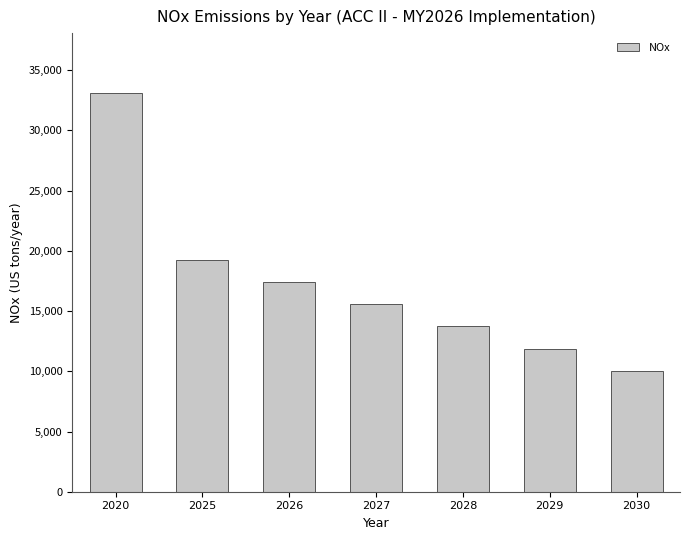

List the labels in order of value, largest first.

2020, 2025, 2026, 2027, 2028, 2029, 2030